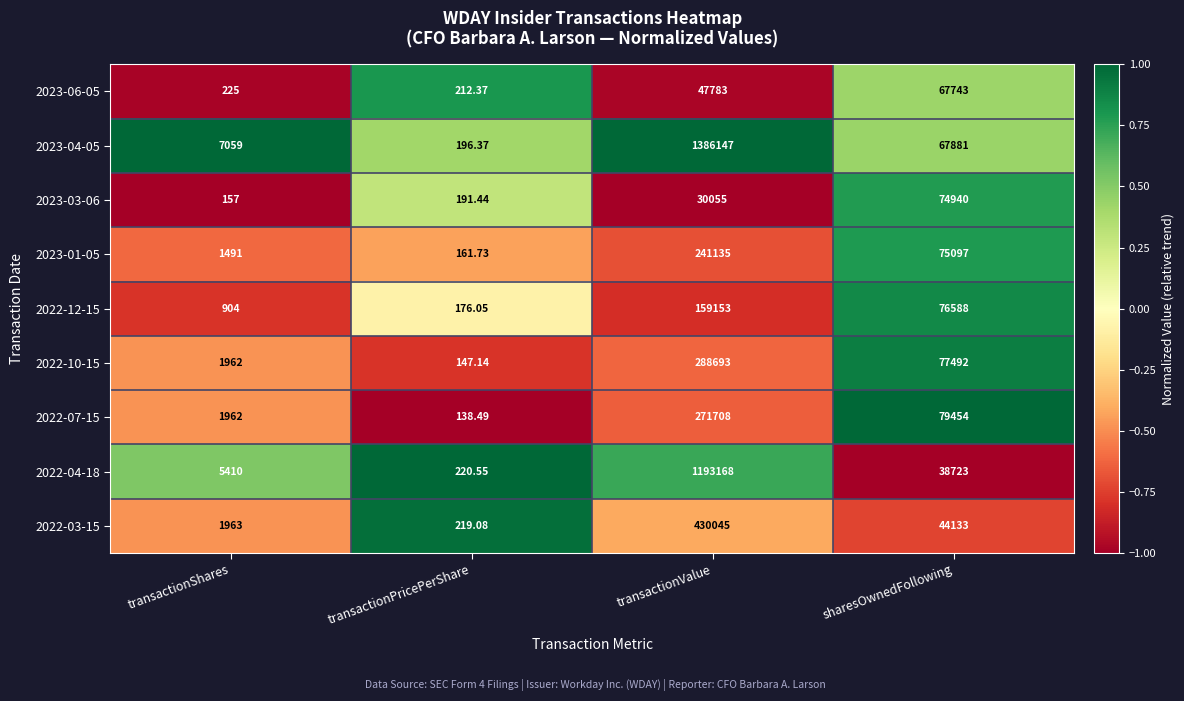

Count the number of categories in the chart.

4